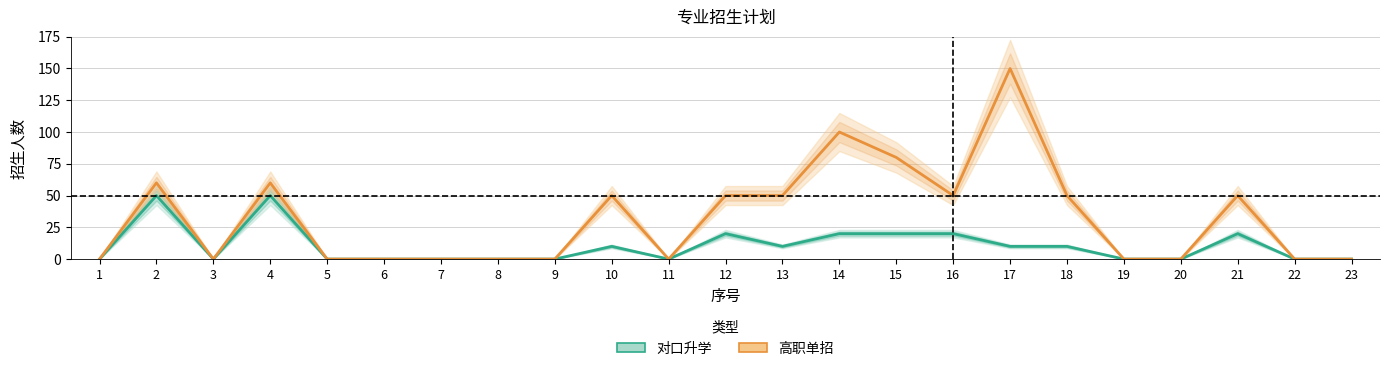

At which category does the chart reach its peak across all series?

17